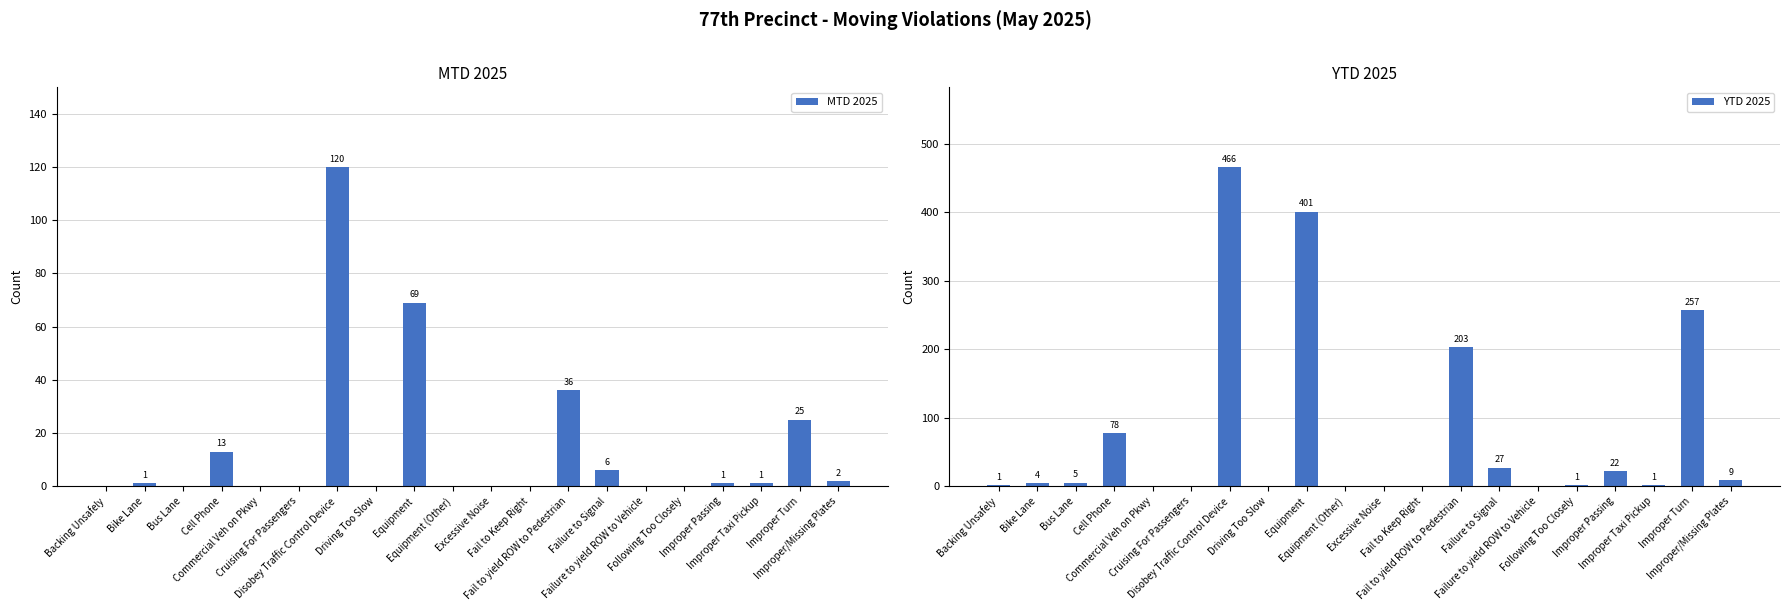

True or false: MTD 2025 has a value of 0 at Equipment (Other).

True